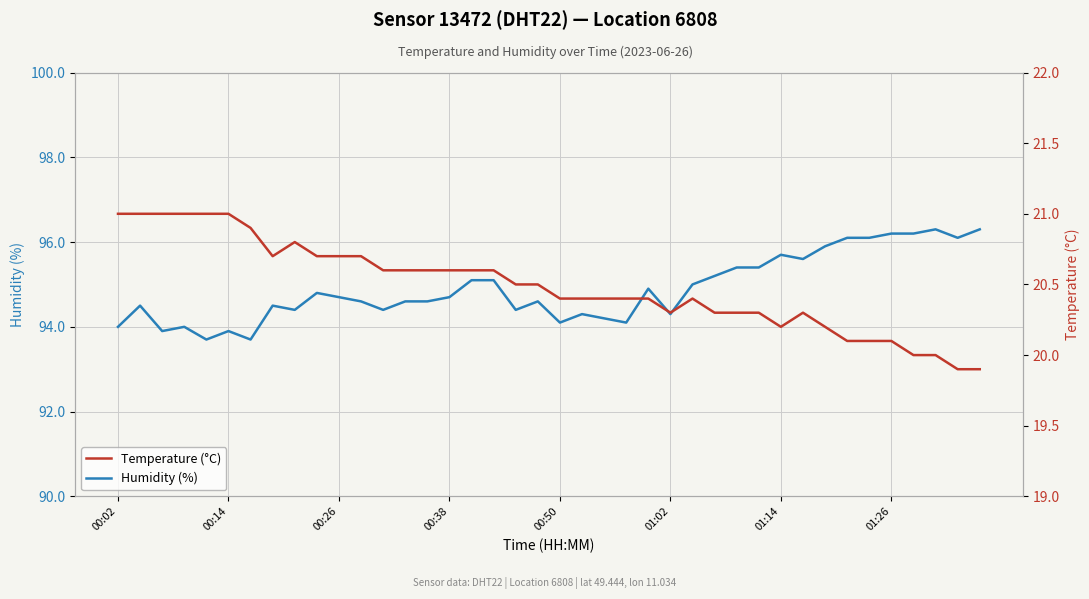

How many lines are shown in the chart?

2